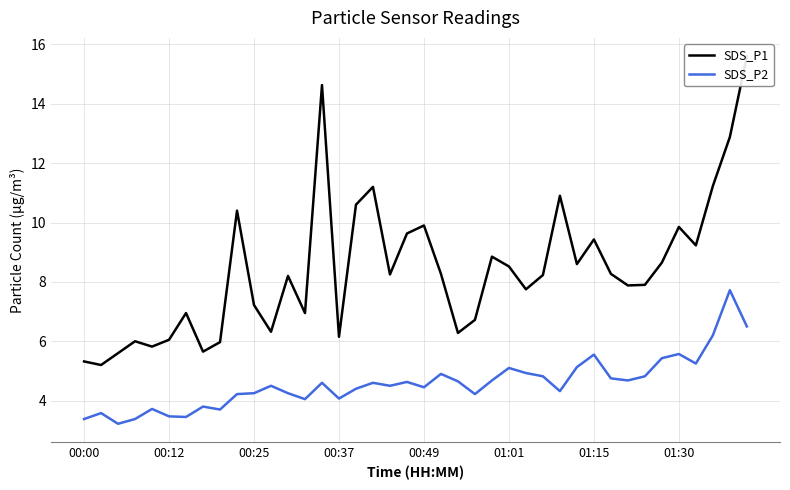

What is the total value across all series at 18?

12.8